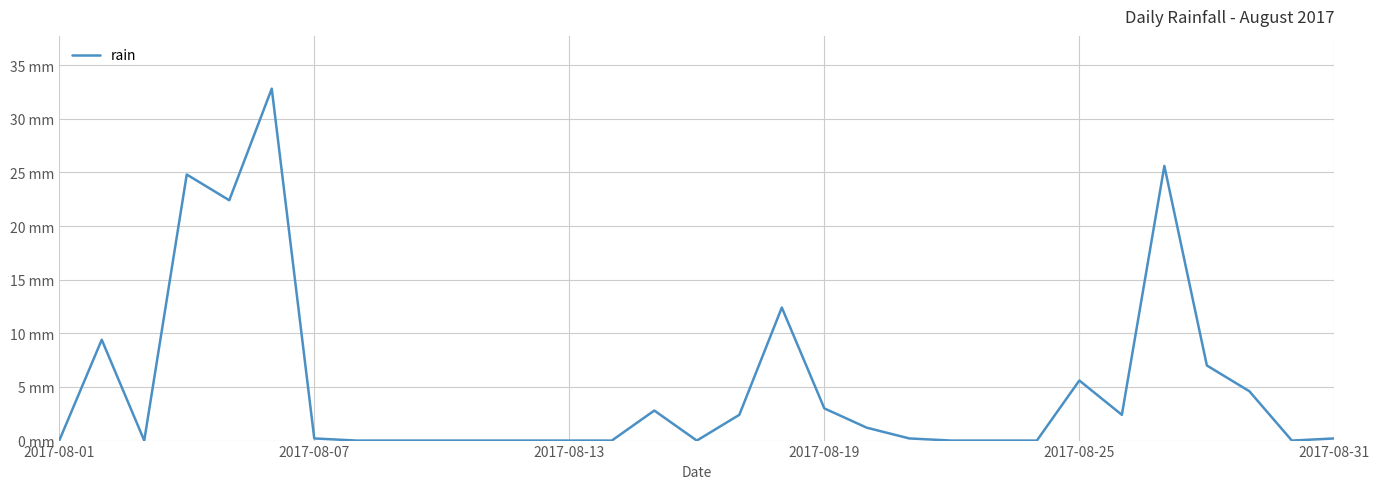

How many interior local valleys (lower than both neighbors) does the data have?

5